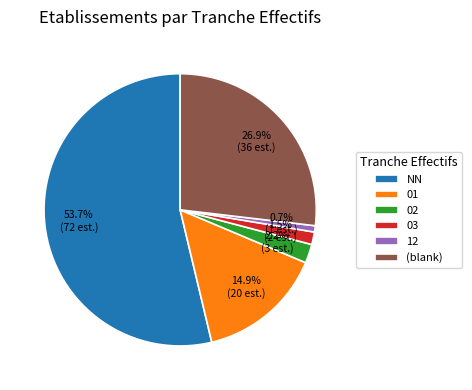

To the nearest percent, what is the average slice percentage?

17%